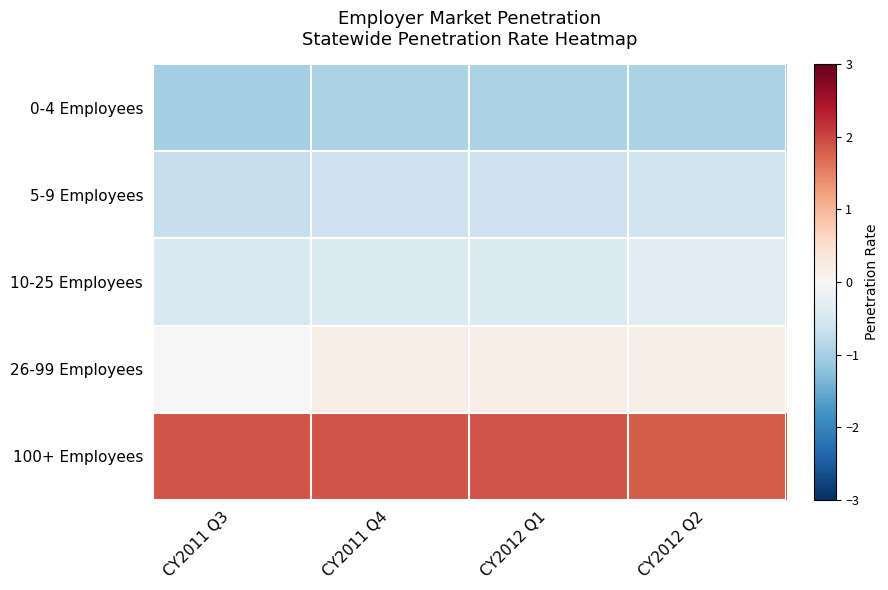

Rank the series by their maximum value, from highest to lowest.

100+ Employees, 26-99 Employees, 10-25 Employees, 5-9 Employees, 0-4 Employees